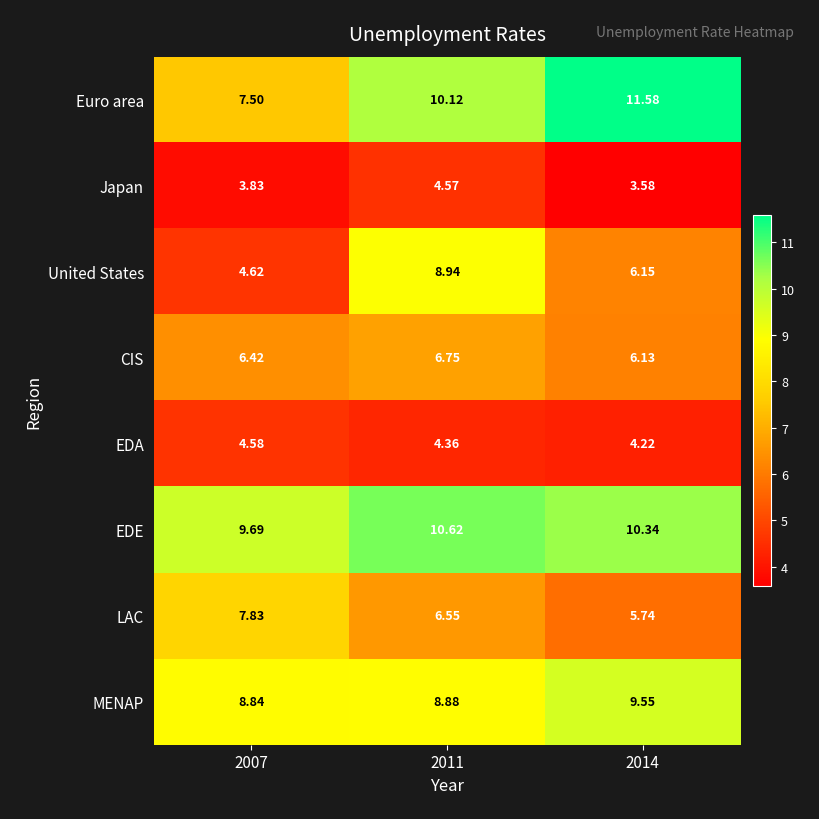

What is the spread (max minus min) of values at 2011?

6.3